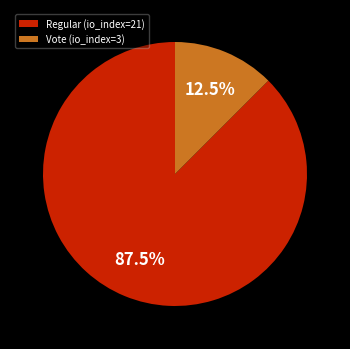

Rank the categories by value from highest to lowest.

Regular (io_index=21), Vote (io_index=3)